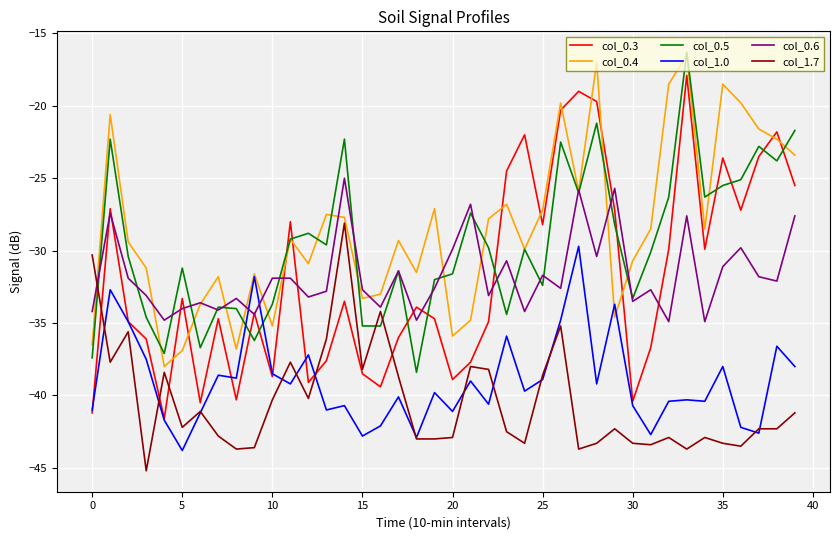

What is the lowest value of the col_0.3 series?

-41.6